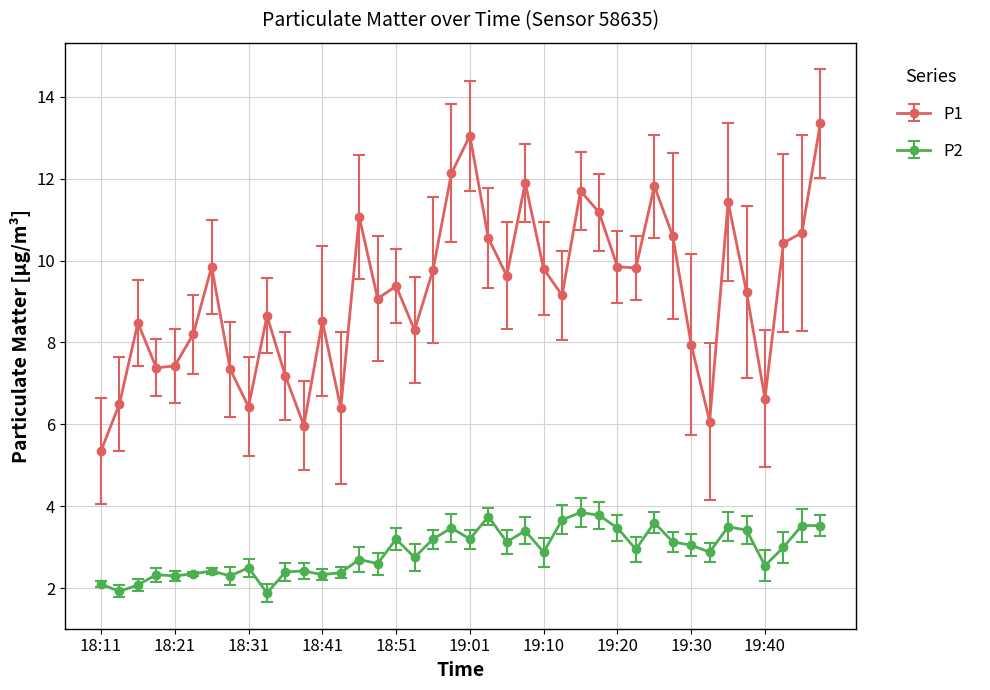

Which series has the largest range (max minus min)?

P1